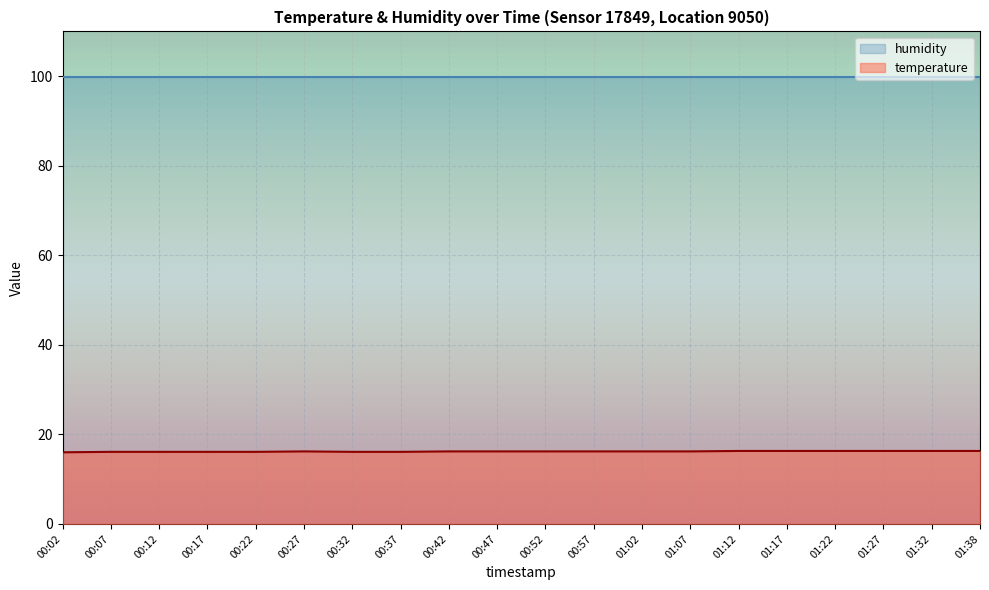

What is the greatest value displayed?

99.9